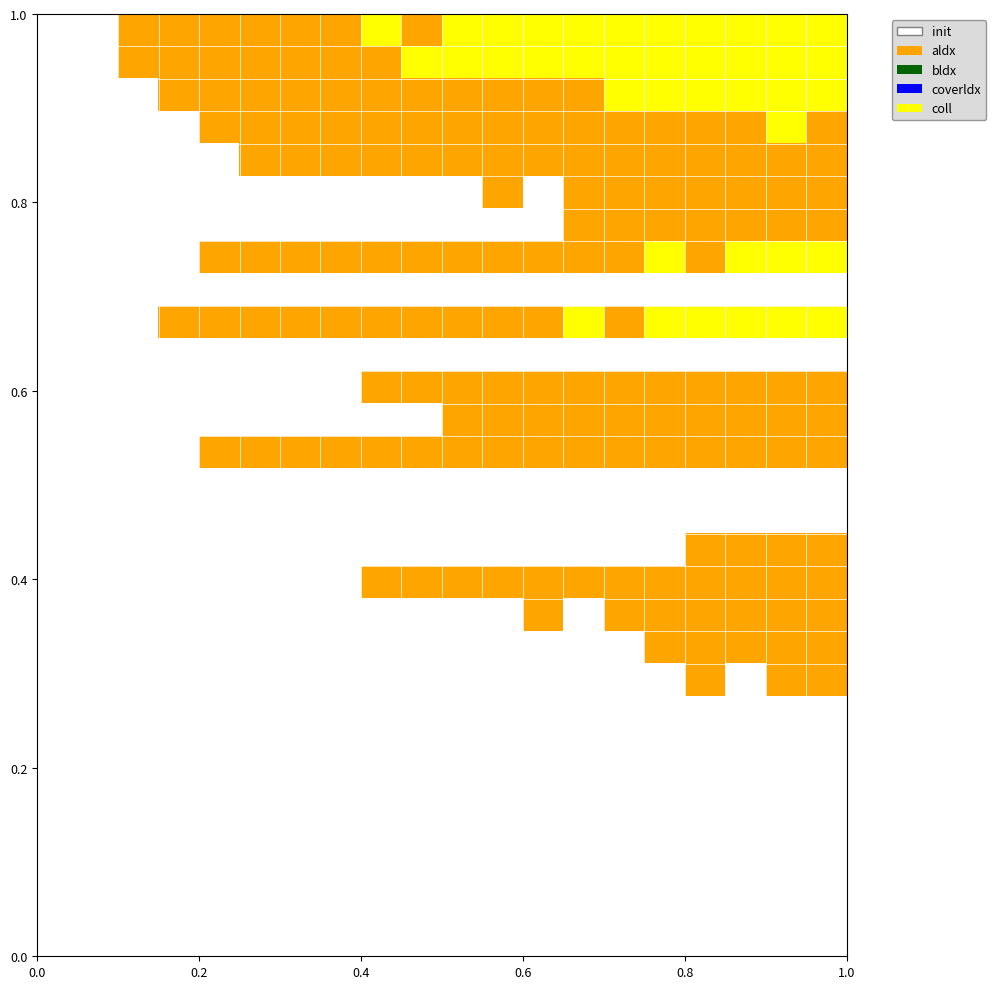

How many distinct data groups are displayed?

29